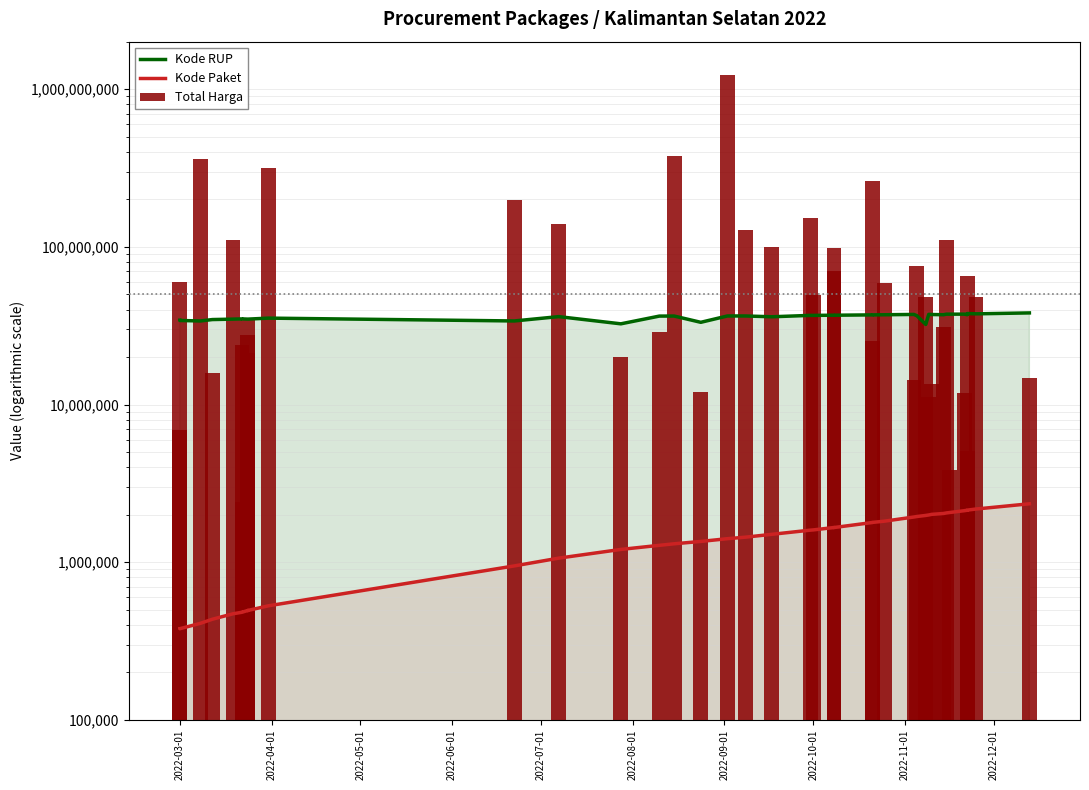

What is the difference between the second highest and minimum values in the Kode Paket series?

1795919